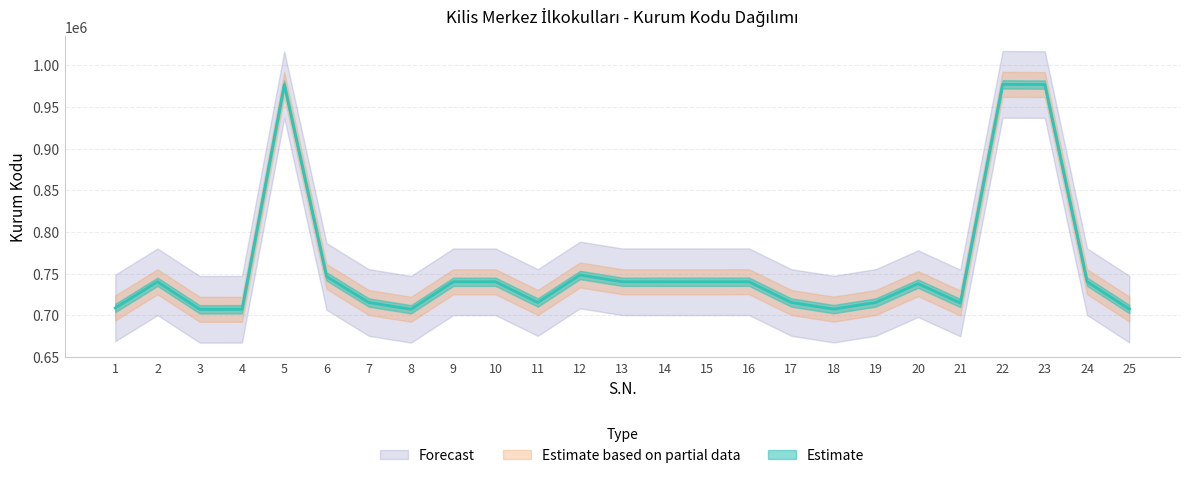

How many lines are shown in the chart?

1